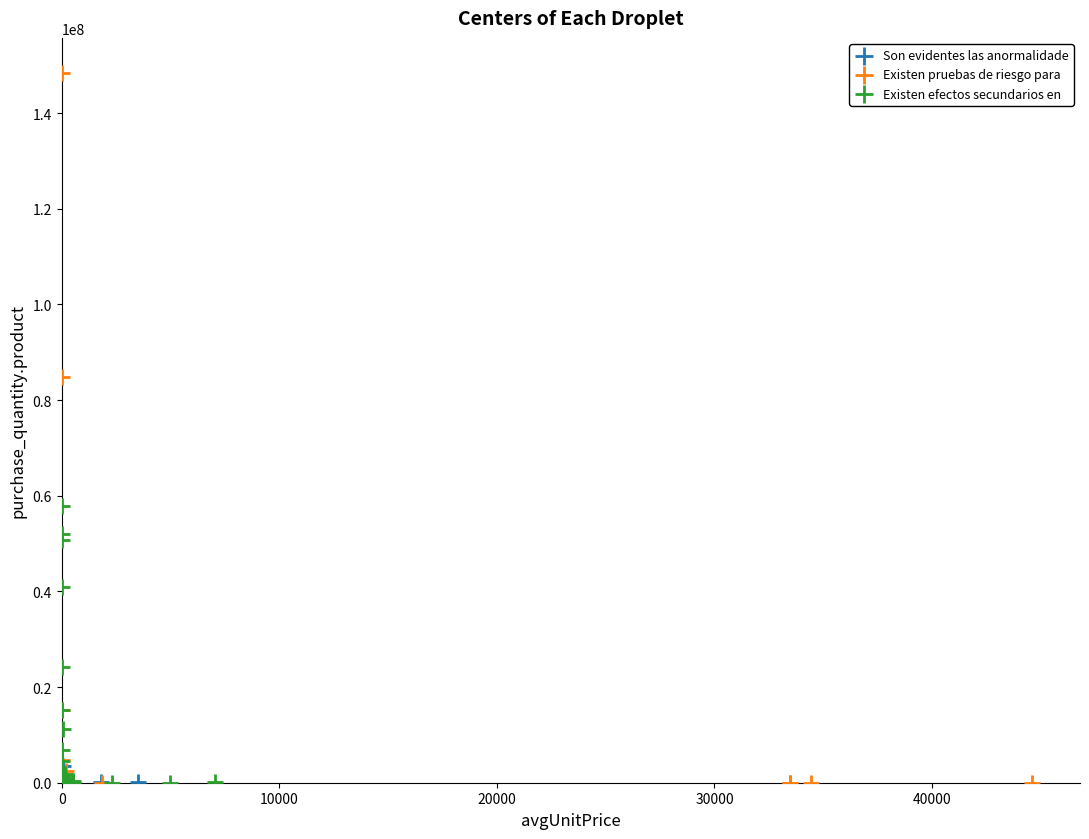

Which series contains the highest Y value?

Existen pruebas de riesgo para